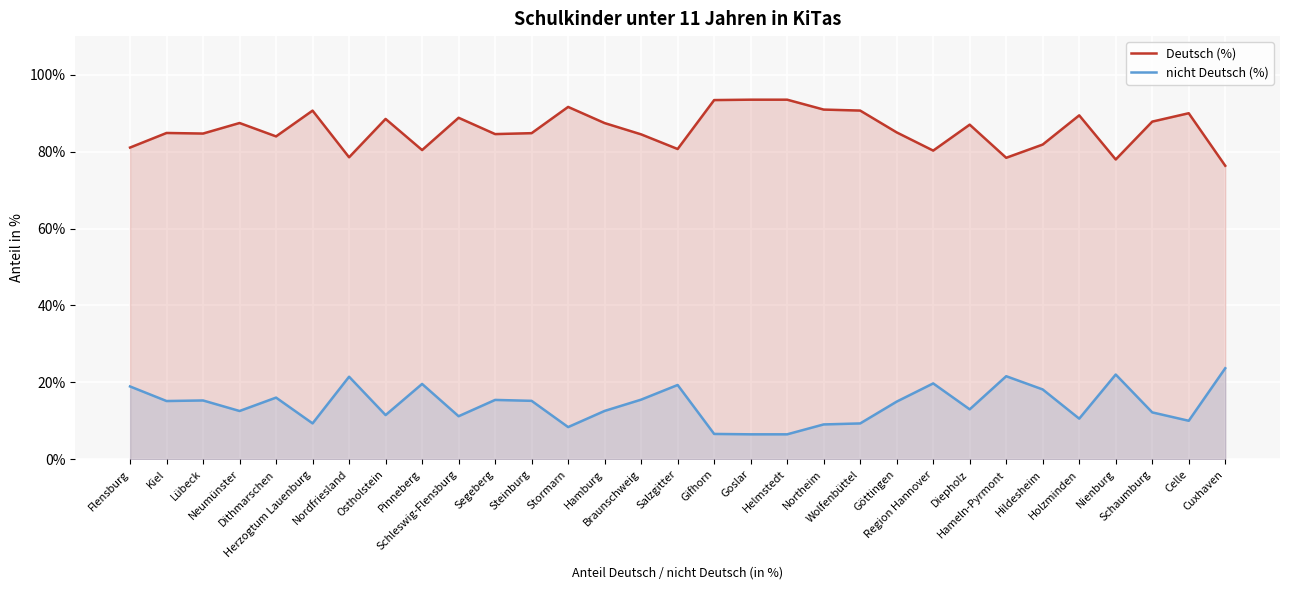

True or false: Deutsch (%) and nicht Deutsch (%) cross at least once.

False